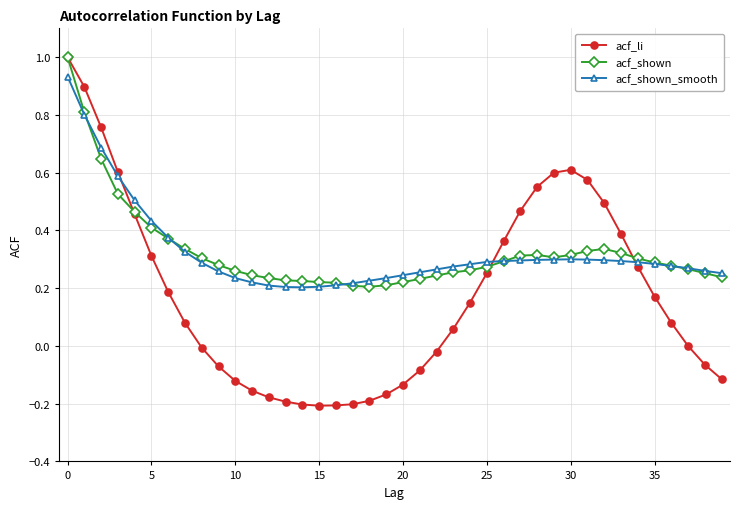

True or false: acf_shown and acf_shown_smooth cross at least once.

True